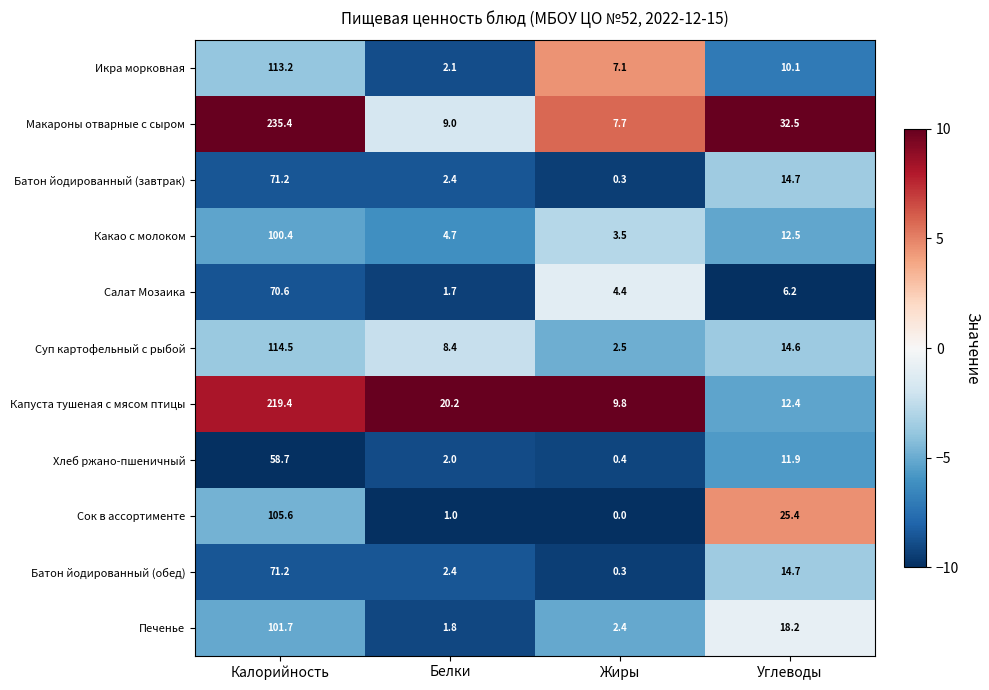

Between Жиры and Углеводы, which series saw the biggest shift?

Сок в ассортименте